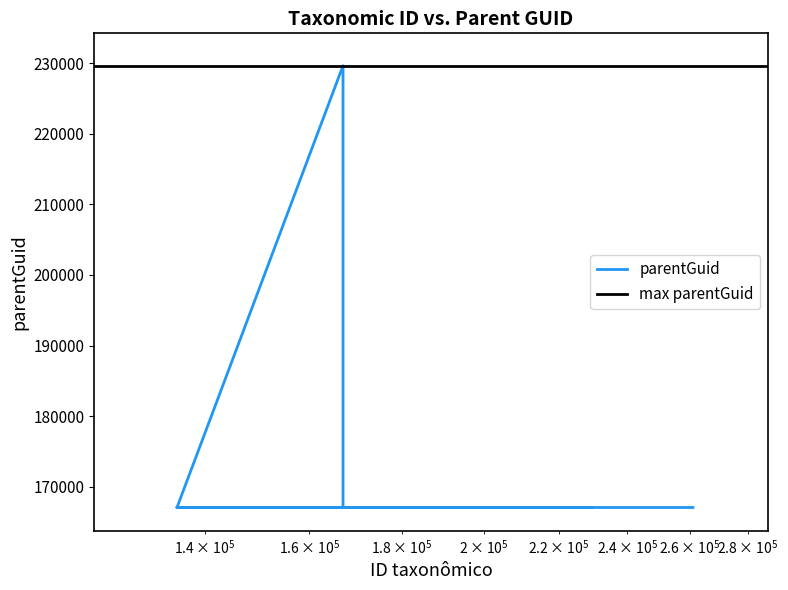

True or false: there are more than 0 points higher than both neighbors.

True